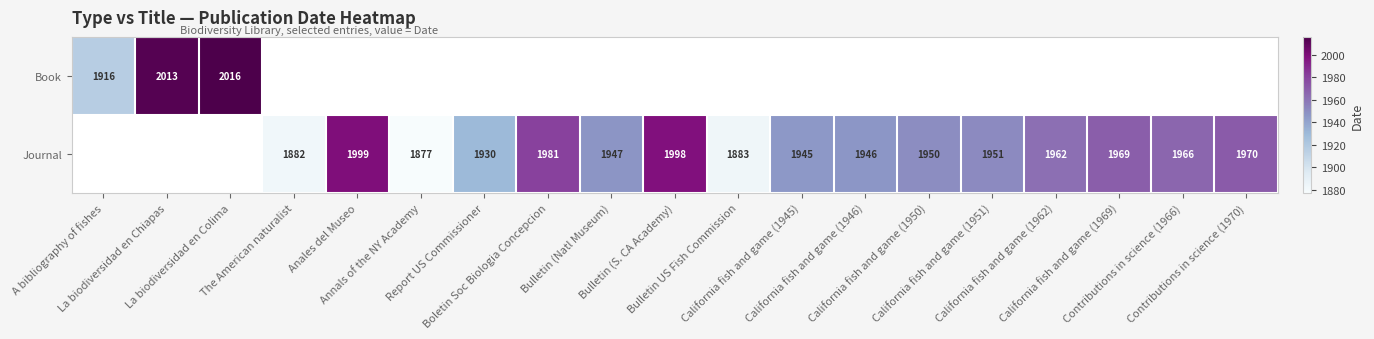

Rank the series by their average value, from lowest to highest.

Book, Journal